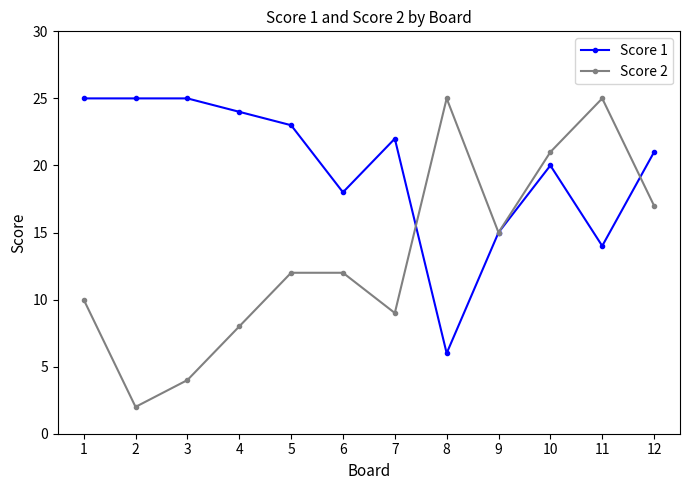

True or false: Score 1 has a value of 23 at 9.

False